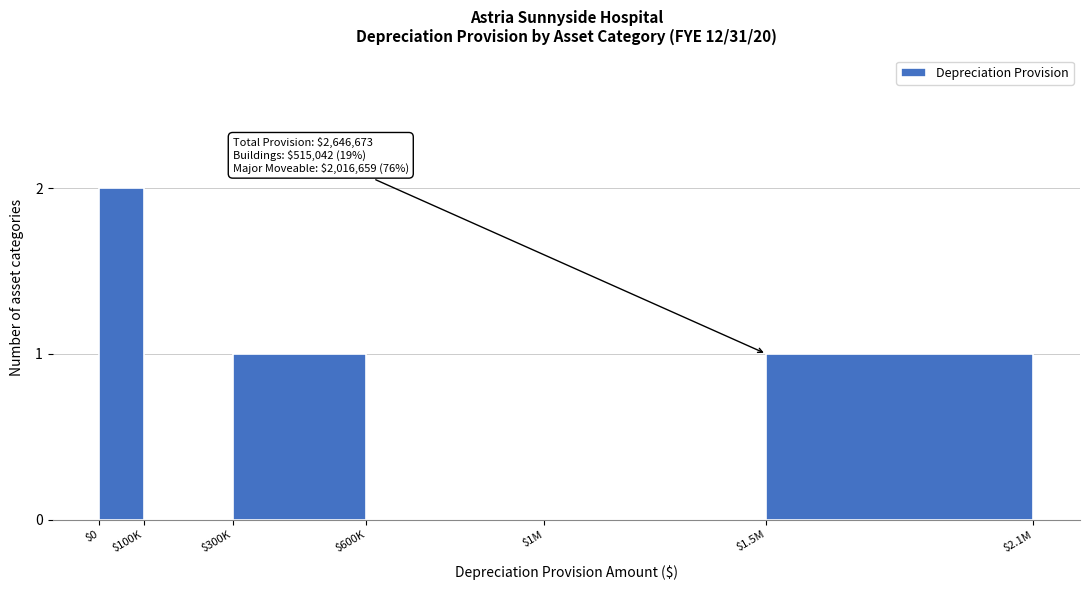

The value at $600K is 1. True or false?

False